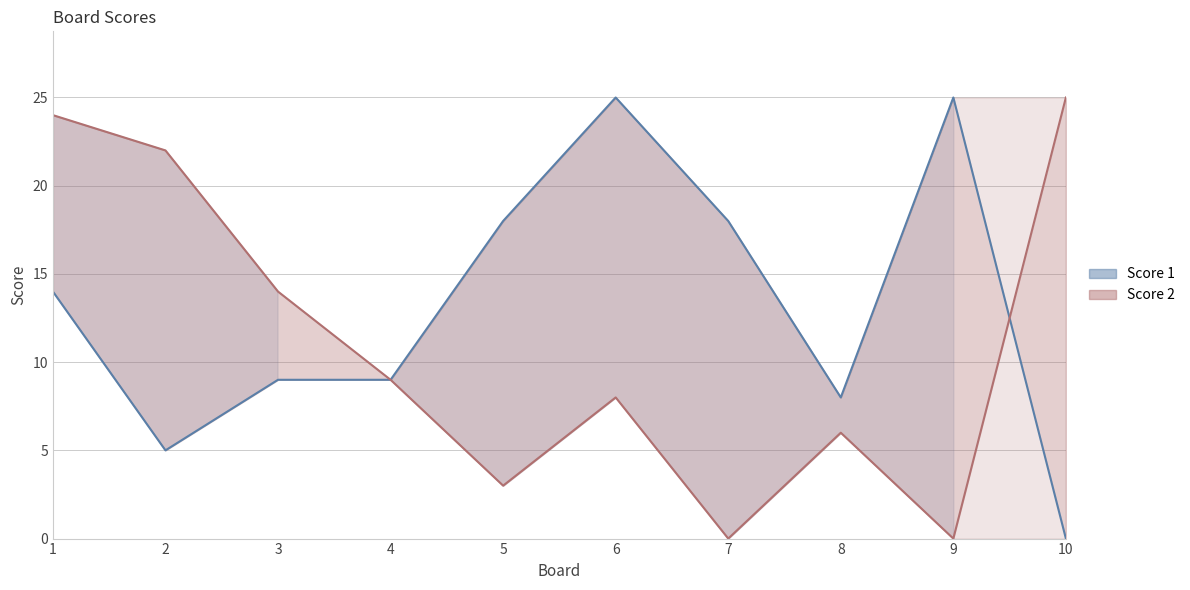

Reading left to right, what are all the values shown in this chart?

Score 1: 1=14	2=5	3=9	4=9	5=18	6=25	7=18	8=8	9=25	10=0
Score 2: 1=24	2=22	3=14	4=9	5=3	6=8	7=0	8=6	9=0	10=25